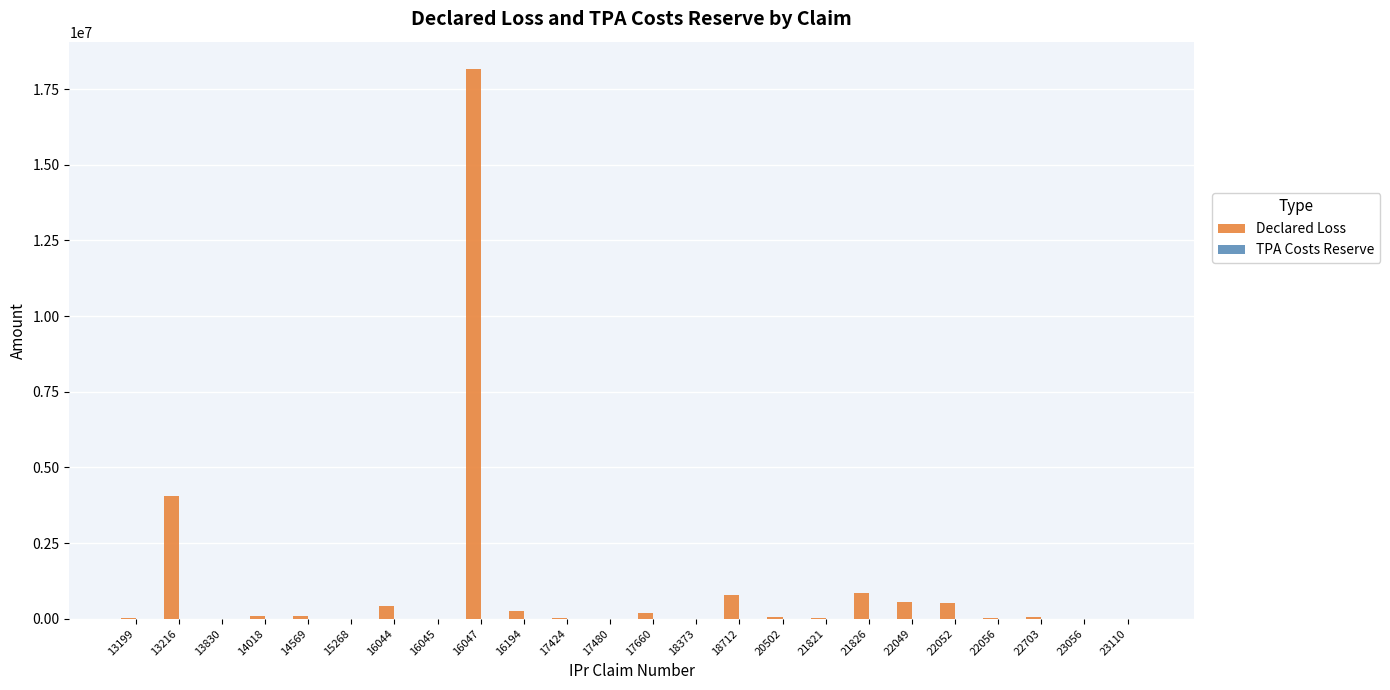

What is the highest value of the Declared Loss series?

18163172.1